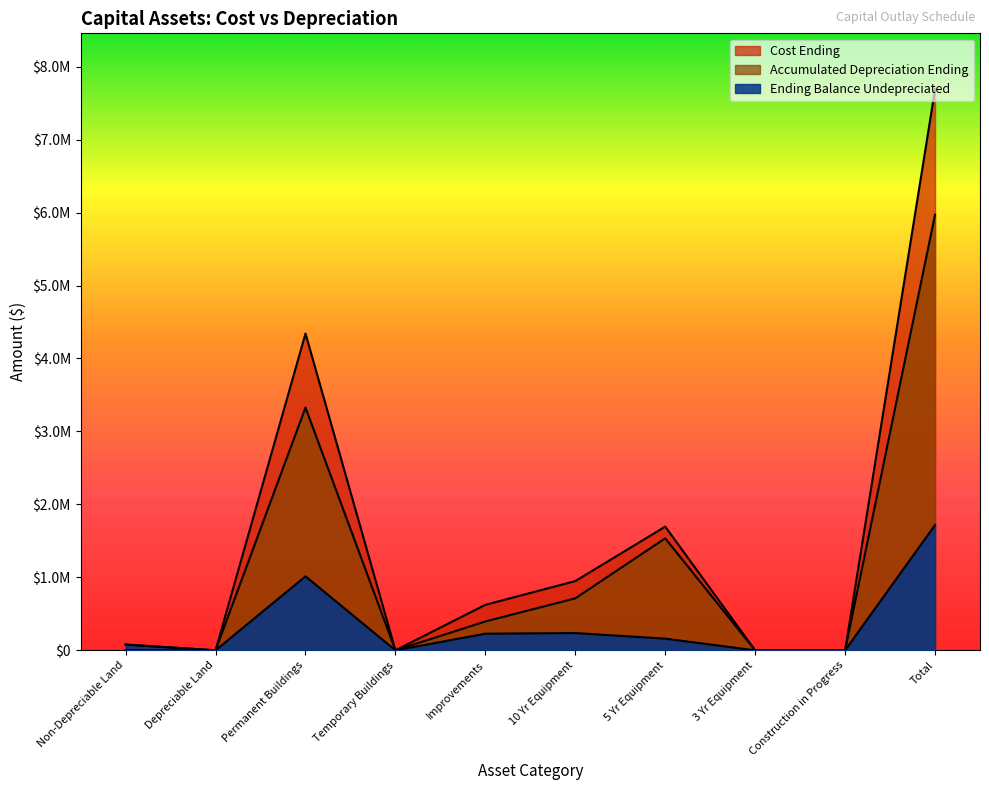

What is the difference between the second highest and minimum values in the Cost Ending series?

4341571